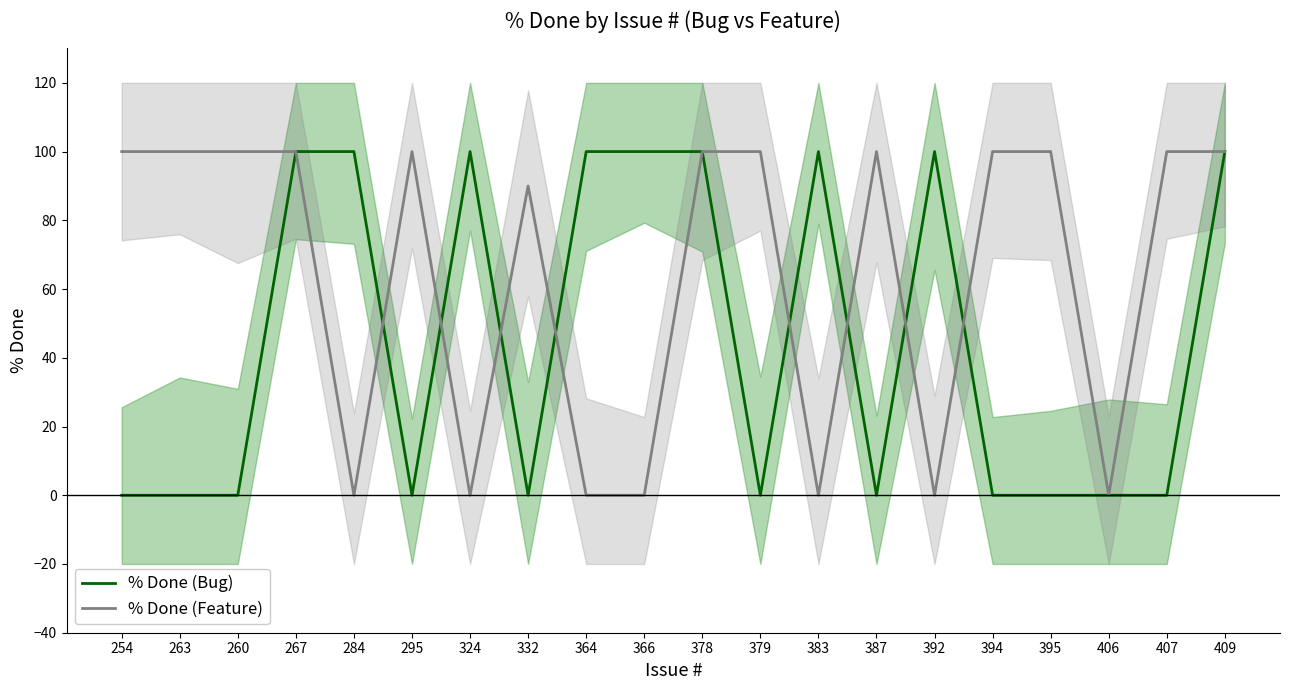

How many lines are shown in the chart?

2